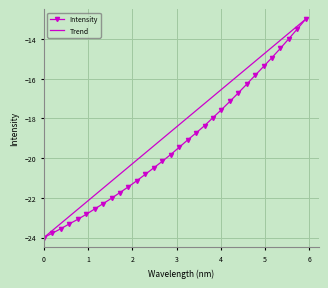

Reading right to left, extract all data points from this chart.

-13.0	-13.5	-14.0	-14.5	-14.9	-15.4	-15.8	-16.3	-16.7	-17.1	-17.6	-18.0	-18.4	-18.7	-19.1	-19.5	-19.8	-20.2	-20.5	-20.8	-21.1	-21.4	-21.7	-22.0	-22.3	-22.6	-22.8	-23.1	-23.3	-23.6	-23.8	-24.0